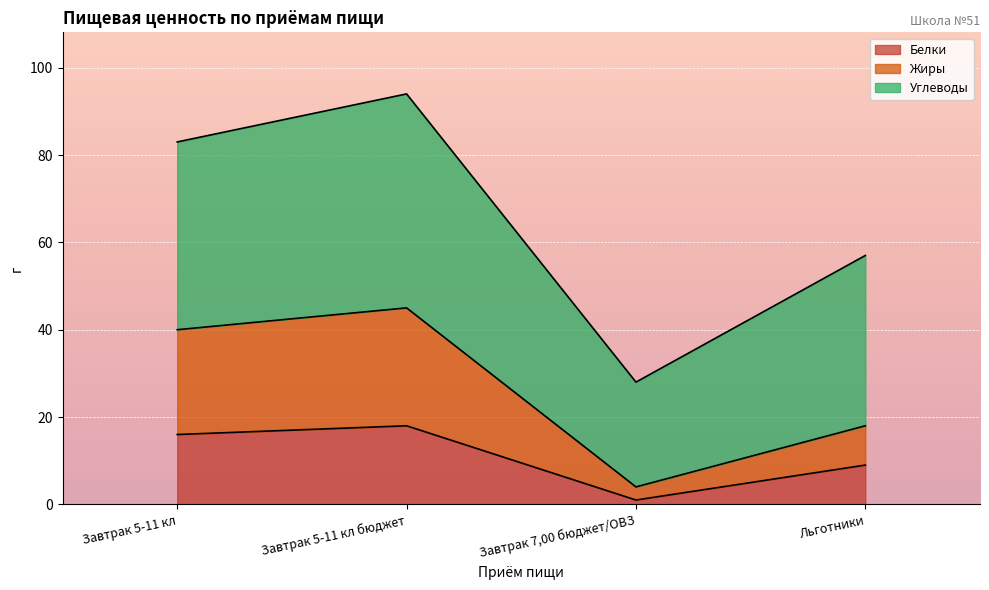

Reading left to right, list the values for the Белки series.

Завтрак 5-11 кл=16	Завтрак 5-11 кл бюджет=18	Завтрак 7,00 бюджет/ОВЗ=1	Льготники=9